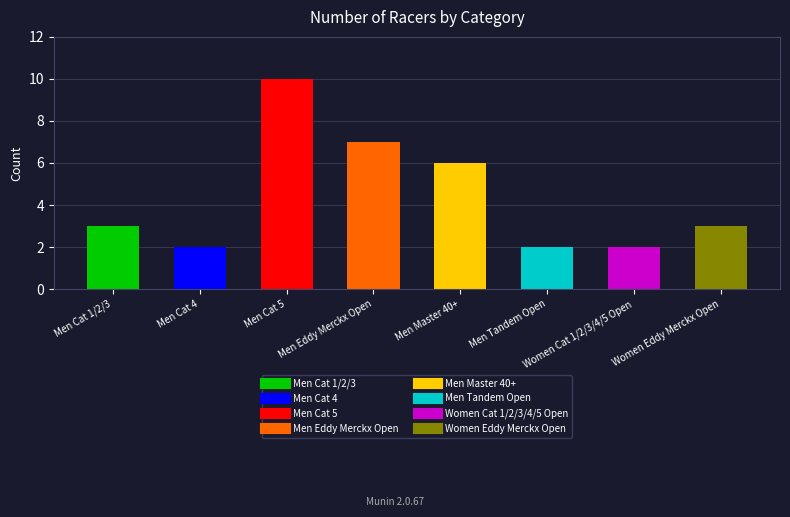

Reading left to right, extract all data points from this chart.

Men Cat 1/2/3=3	Men Cat 4=2	Men Cat 5=10	Men Eddy Merckx Open=7	Men Master 40+=6	Men Tandem Open=2	Women Cat 1/2/3/4/5 Open=2	Women Eddy Merckx Open=3